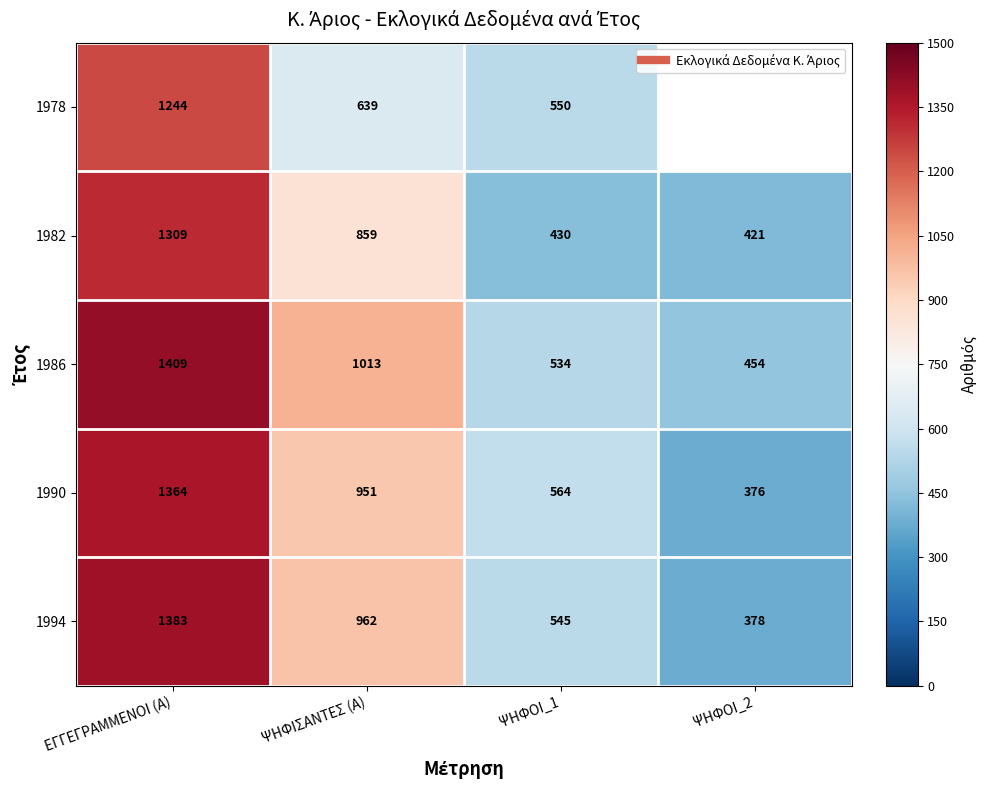

How many values in the 1978 series exceed 639?

1